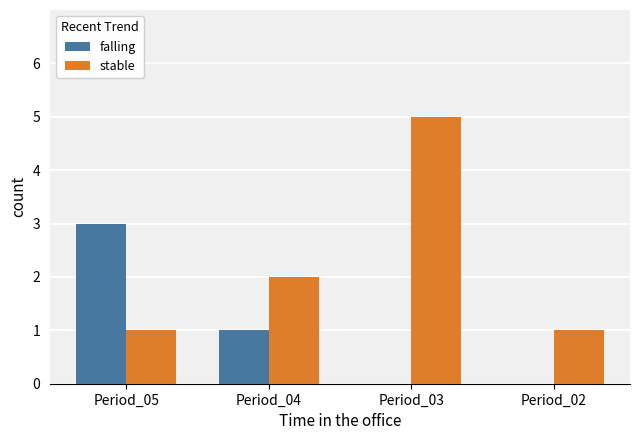

What is the spread (max minus min) of values at Period_04?

1